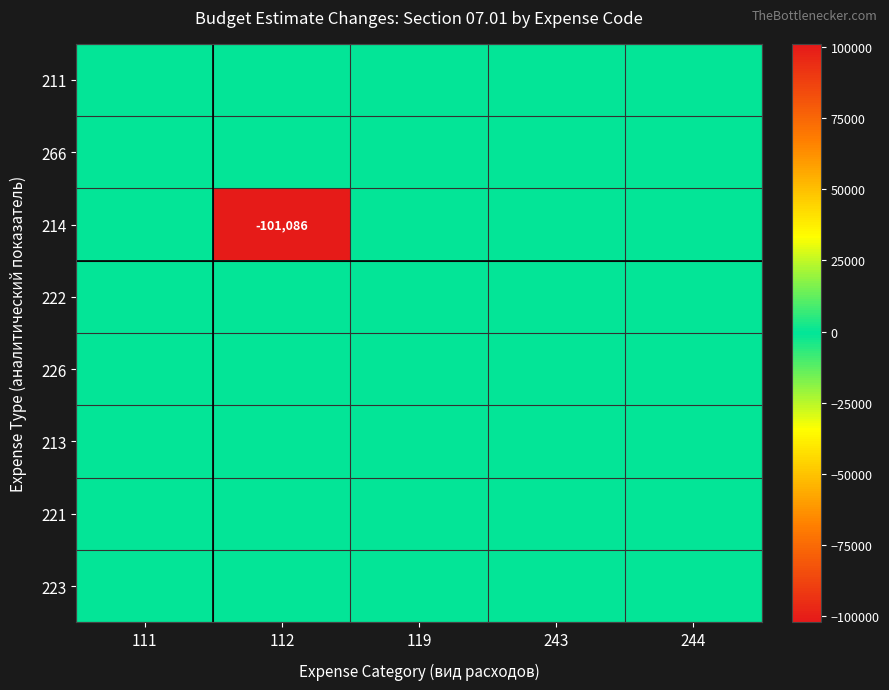

At which category is the sum across all series the highest?

111